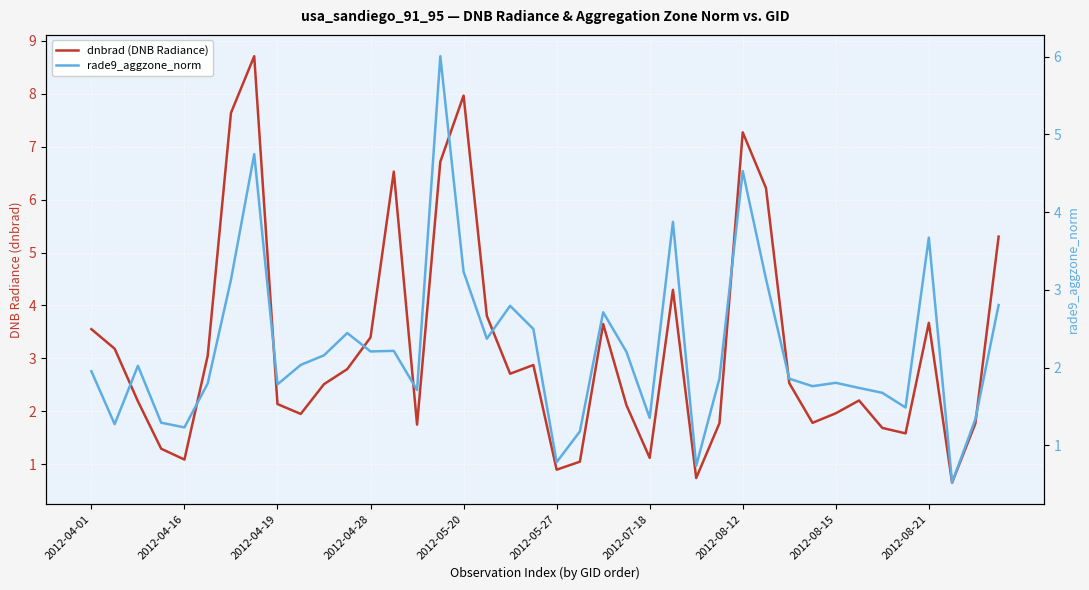

Reading right to left, extract all data points from this chart.

dnbrad (DNB Radiance): 5.3	1.8	0.7	3.7	1.6	1.7	2.2	2.0	1.8	2.5	6.2	7.3	1.8	0.7	4.3	1.1	2.1	3.7	1.0	0.9	2.9	2.7	3.8	8.0	6.7	1.7	6.5	3.4	2.8	2.5	1.9	2.1	8.7	7.6	3.0	1.1	1.3	2.2	3.2	3.6
rade9_aggzone_norm: 2.8	1.3	0.5	3.7	1.5	1.7	1.7	1.8	1.8	1.9	3.1	4.5	1.9	0.7	3.9	1.4	2.2	2.7	1.2	0.8	2.5	2.8	2.4	3.2	6.0	1.7	2.2	2.2	2.4	2.2	2.0	1.8	4.7	3.1	1.8	1.2	1.3	2.0	1.3	2.0